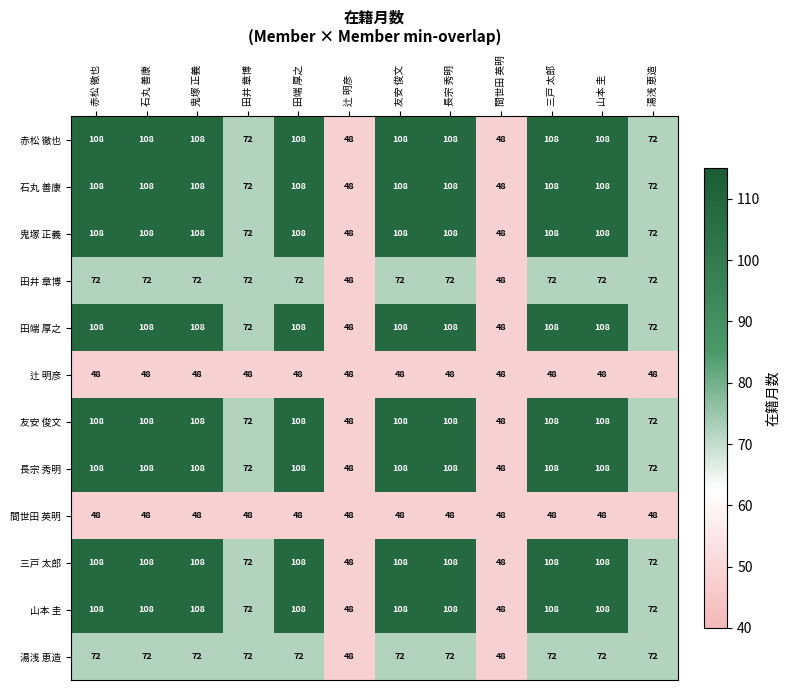

The value of 友安 俊文 at 山本 圭 is 108. True or false?

True